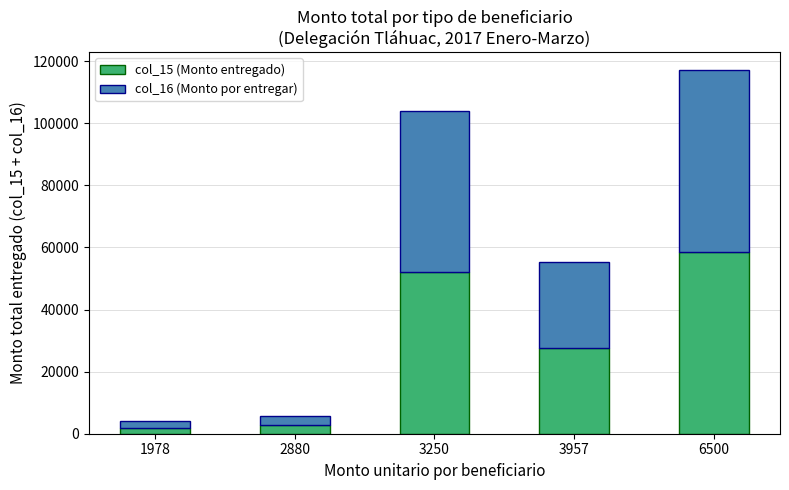

How many bars are there in total?

5